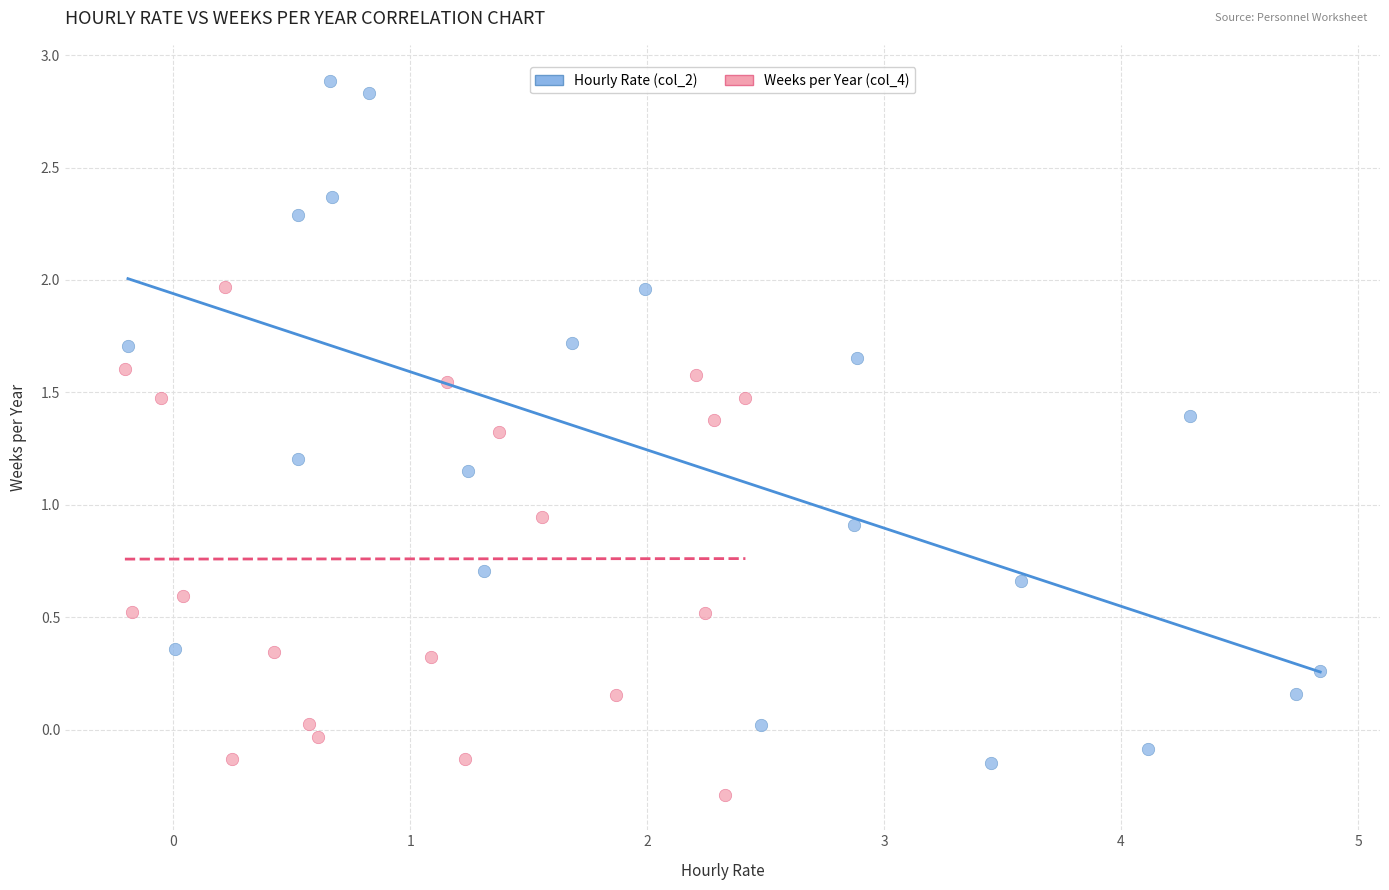

Which series reaches the minimum Y coordinate?

Weeks per Year (col_4)